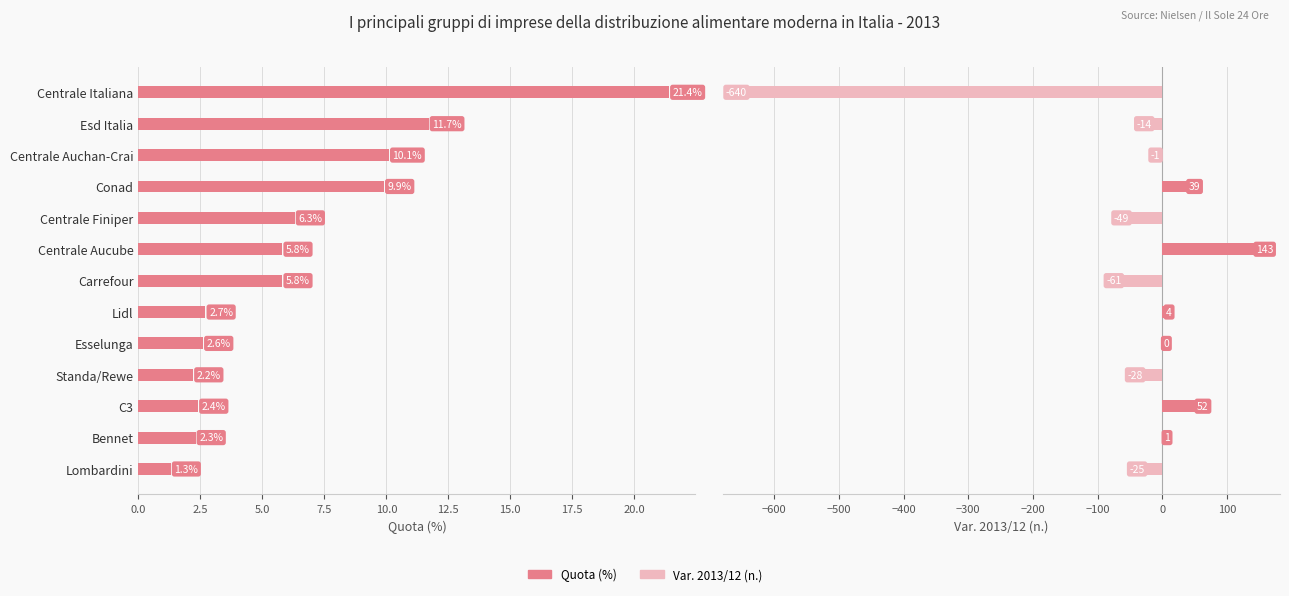

The value of Var. 2013/12 (n.) at Centrale Auchan-Crai is -0.3. True or false?

False